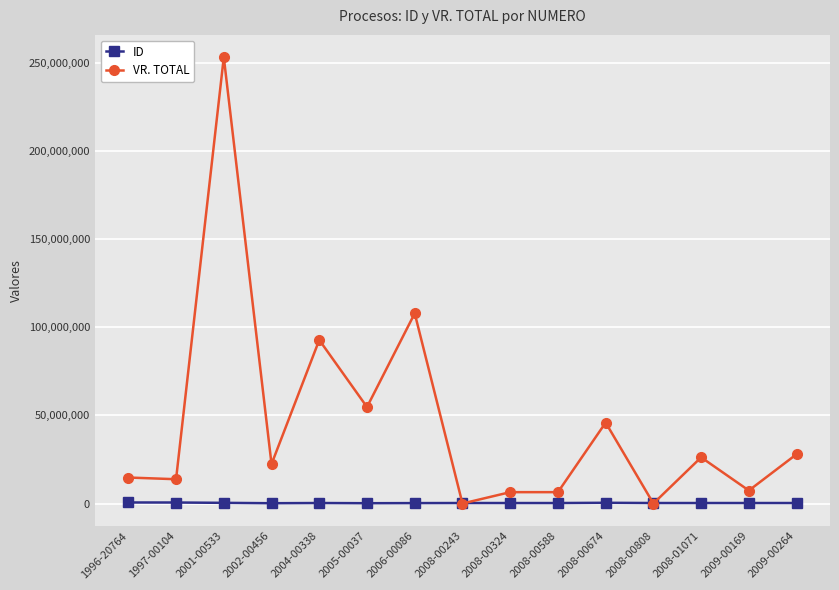

What is the maximum value for ID?

580307